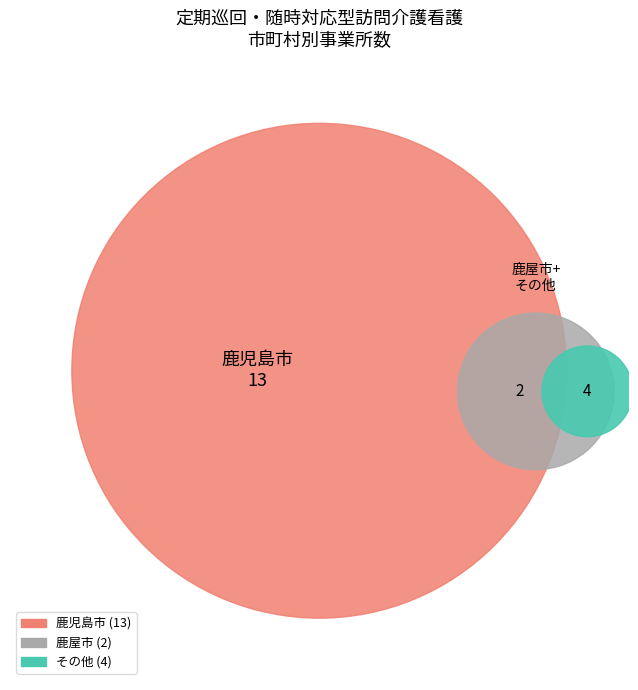

Which slice is the largest?

鹿児島市